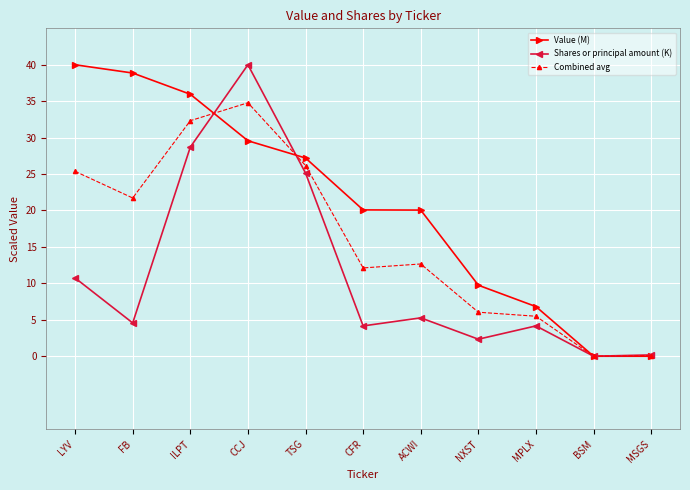

What position from the left is TSG?

5